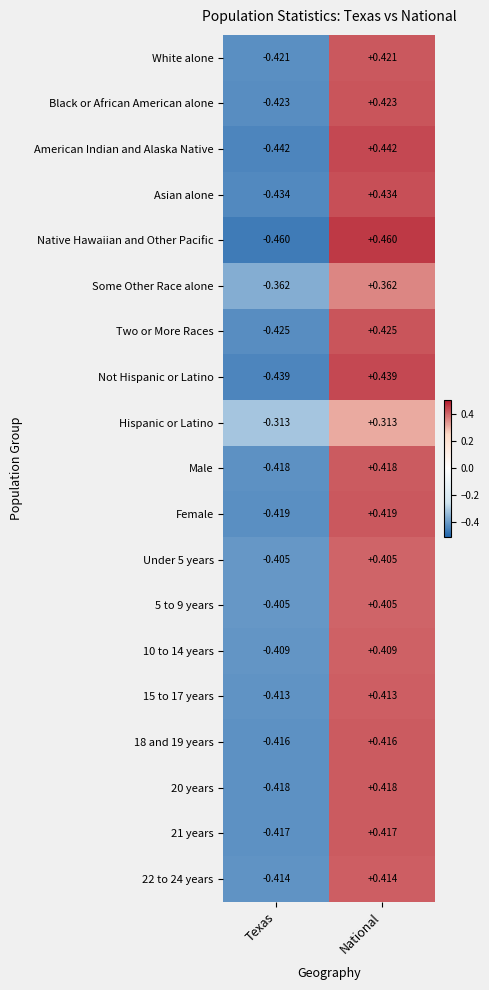

At which label does Asian alone first exceed 0?

National